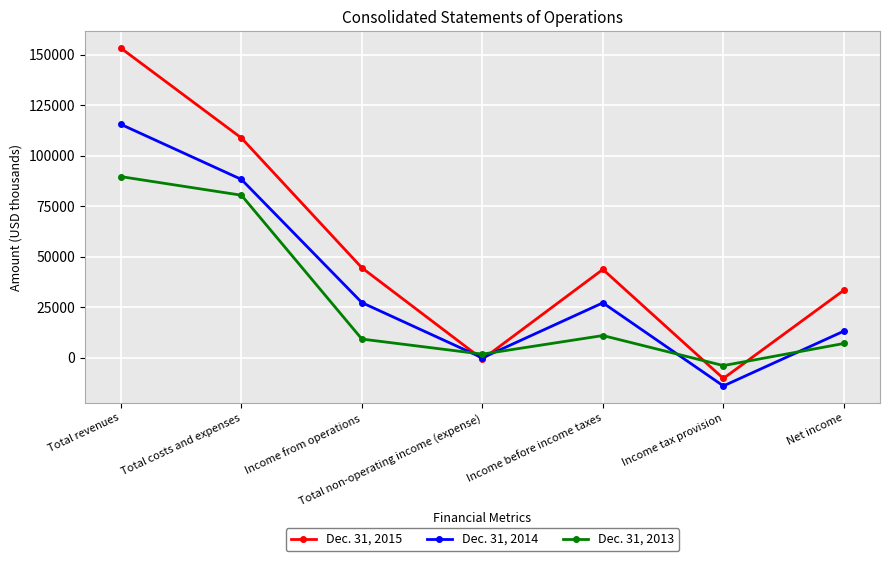

Is it true that Dec. 31, 2014 equals 13128 at Net income?

True